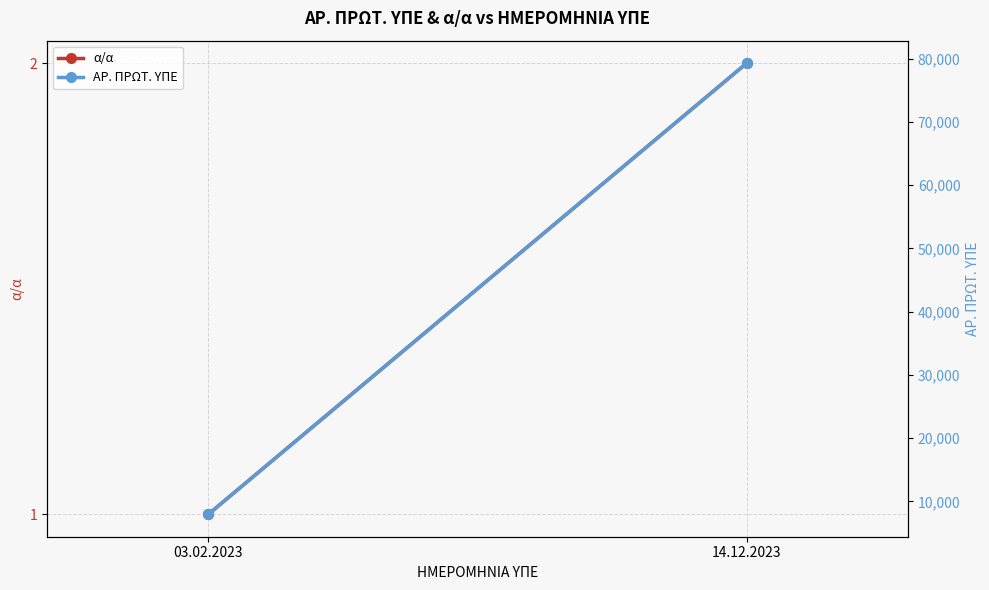

Read the ΑΡ. ΠΡΩΤ. ΥΠΕ value at 14.12.2023, to the nearest 10.

79290